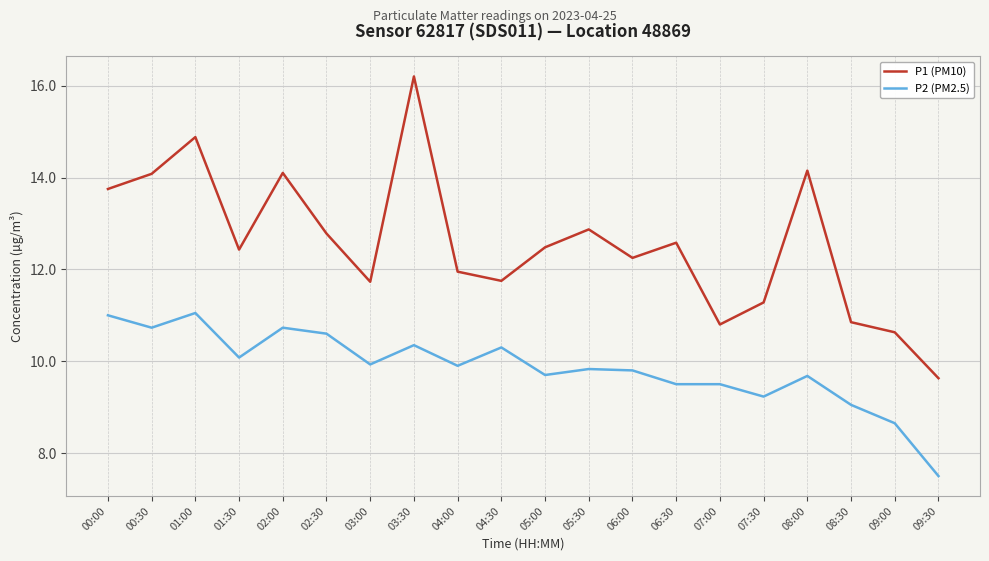

True or false: P2 (PM2.5) and P1 (PM10) cross at least once.

False